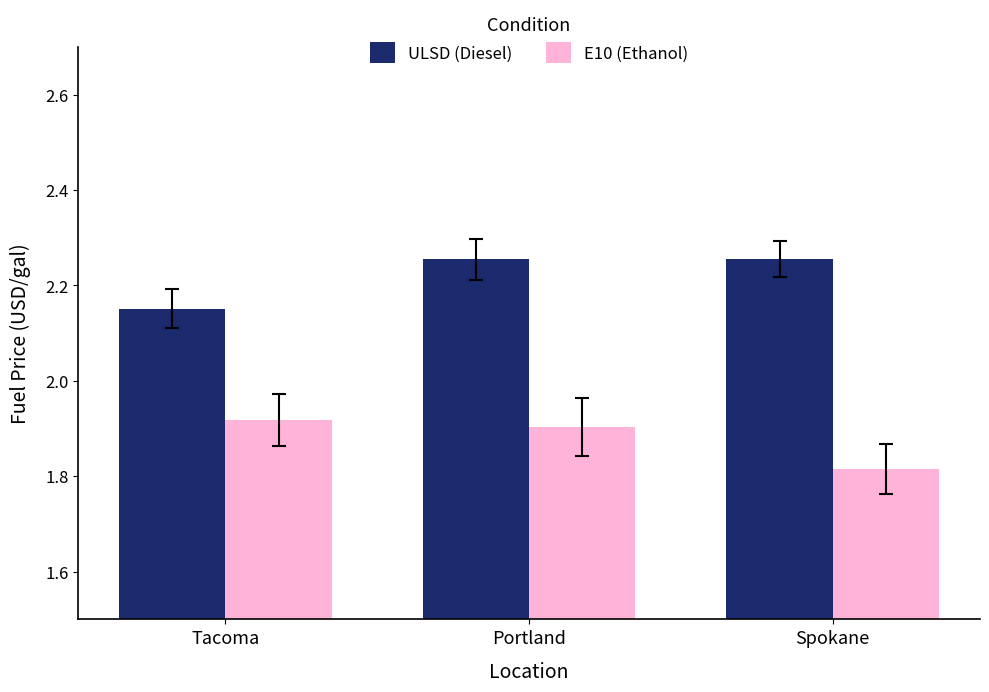

Is it true that ULSD (Diesel) equals 1.1 at Tacoma?

False